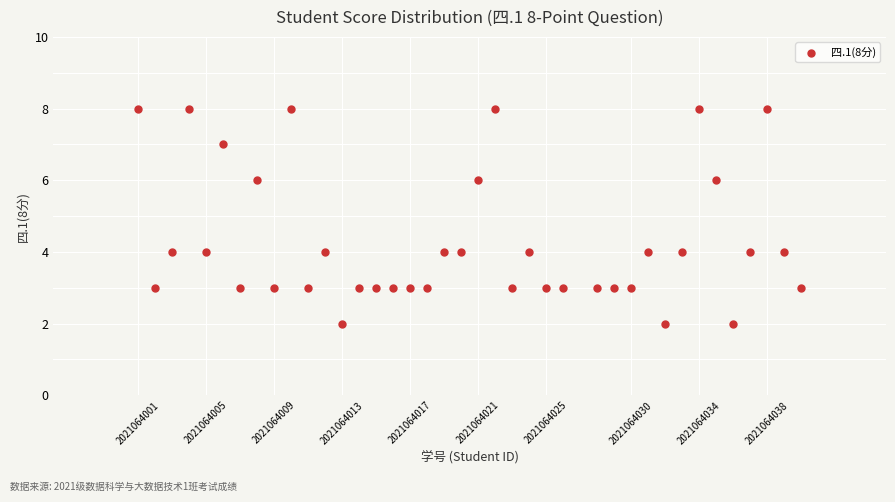

What is the range of Y values (max minus min)?

6